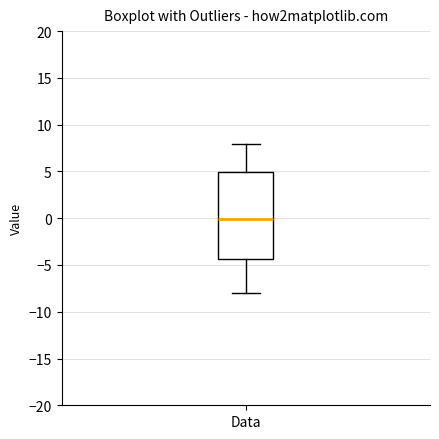

Where is the upper edge of the box for Data on the y-axis? The values are not printed on the chart, so give them approximately, as read against the axis.

5.0